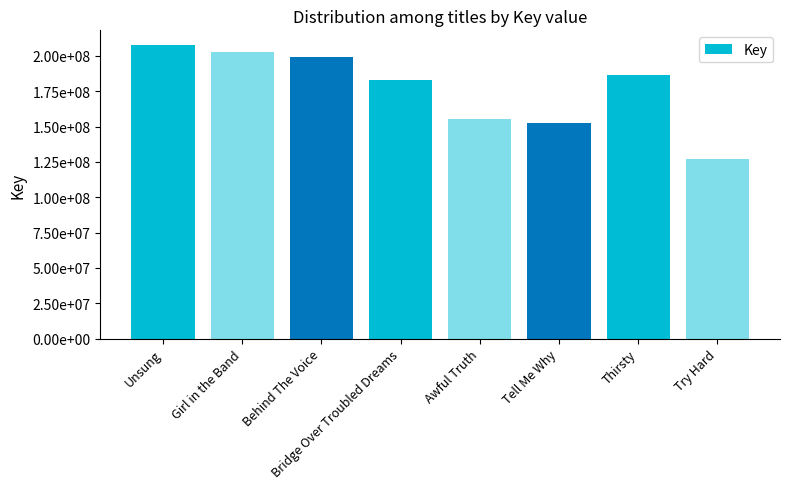

What is the maximum value shown in the chart?

207657716